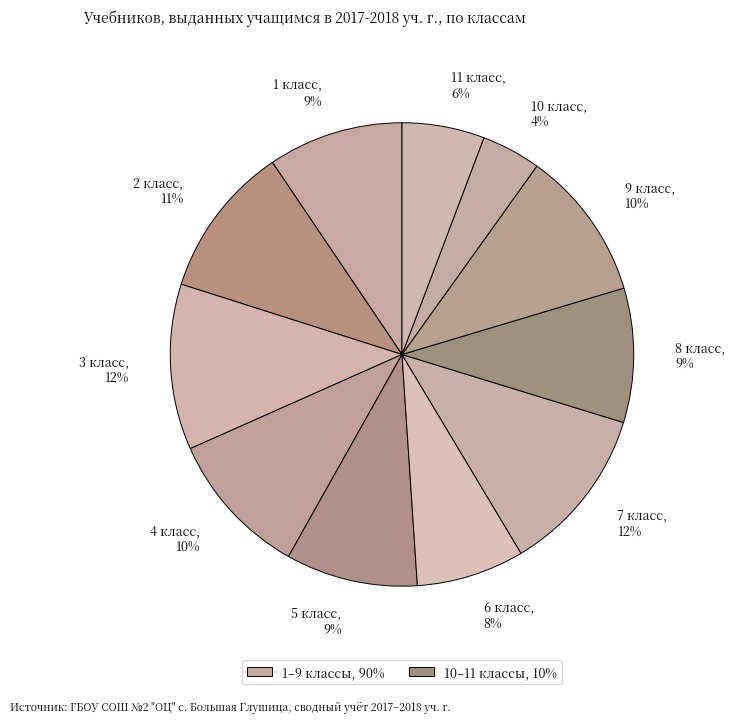

Which category has the smallest portion of the pie?

10 класс